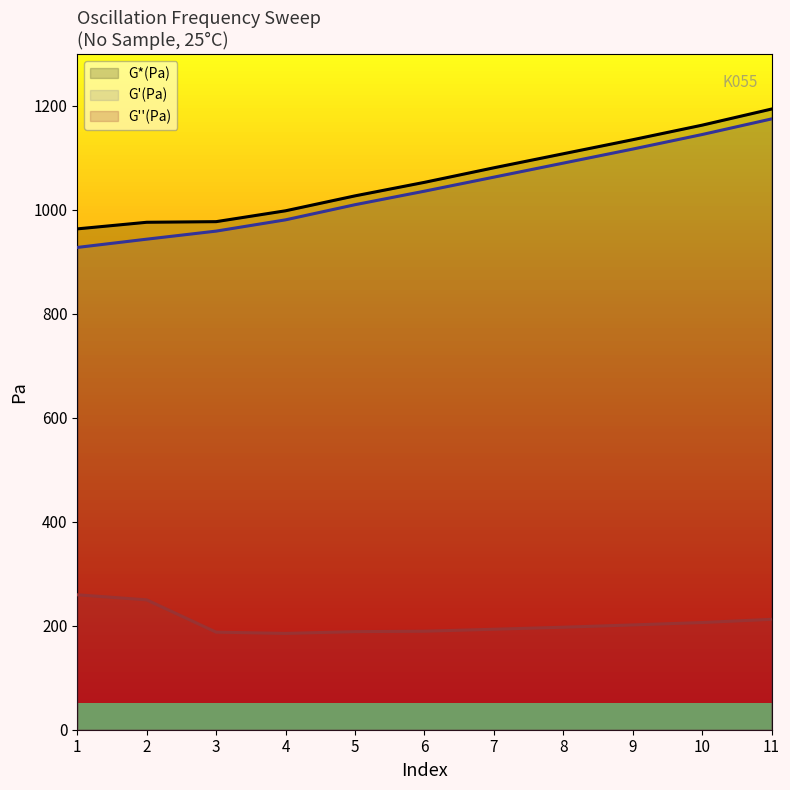

What is the average value of the G'(Pa) series?

1040.7